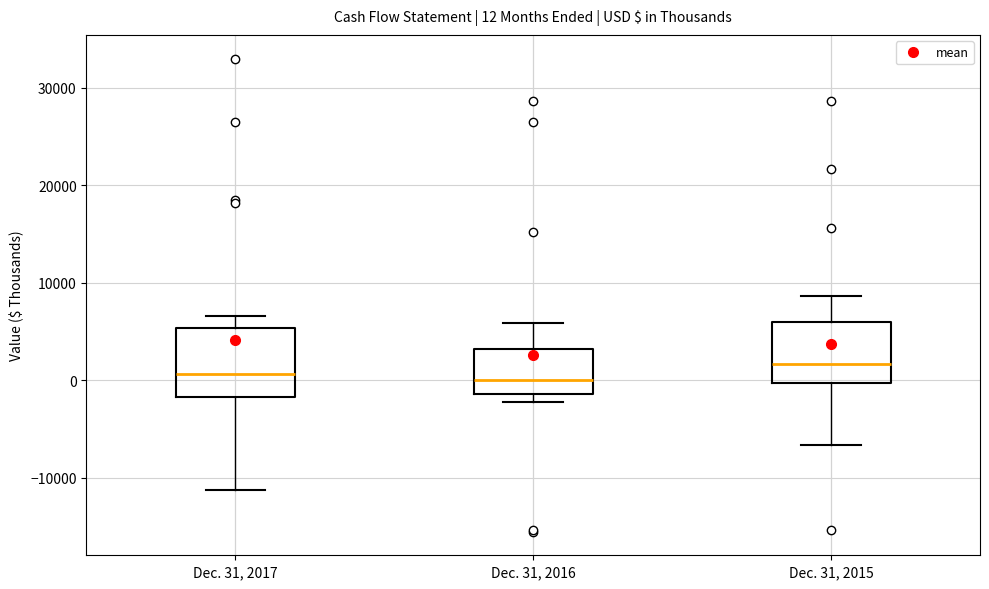

Which box's median line is the highest?

Dec. 31, 2015